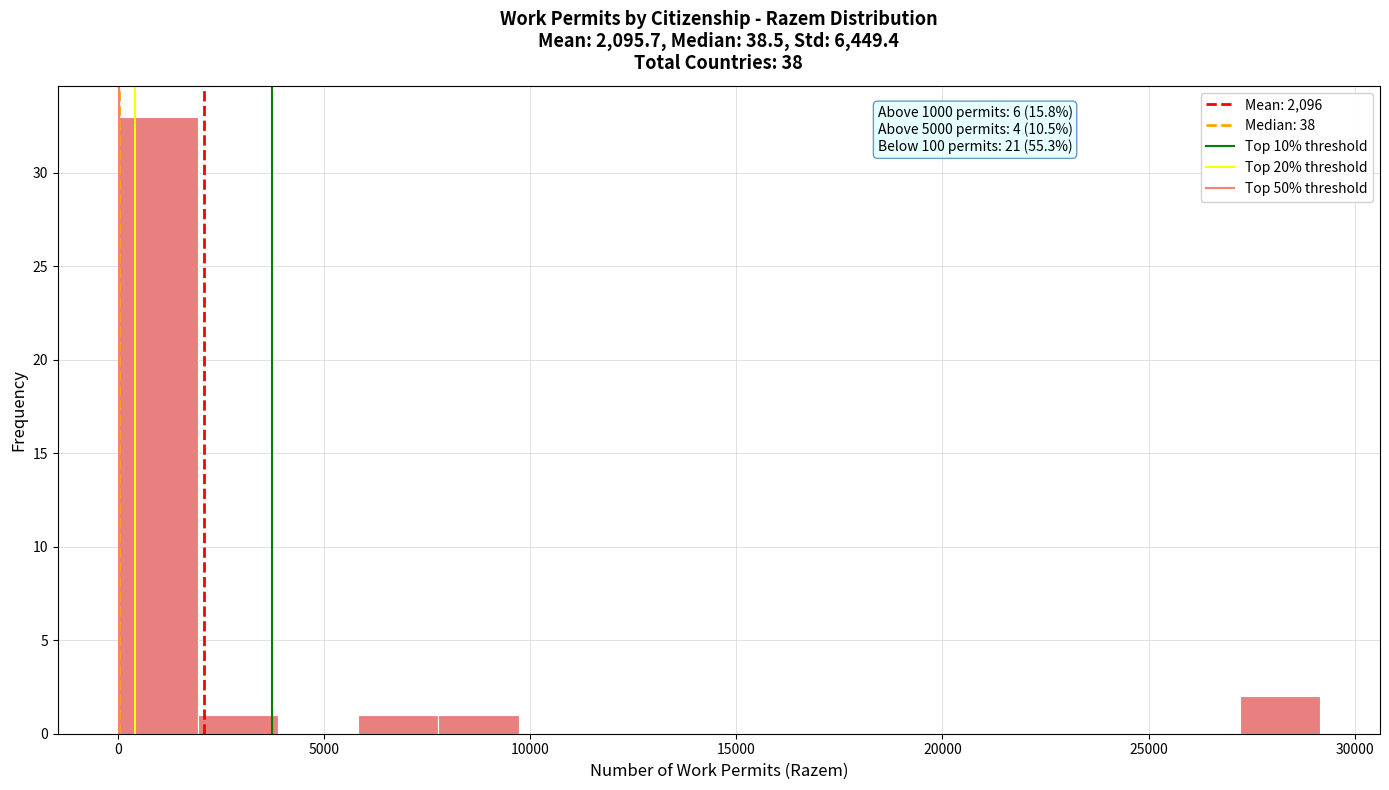

Read against the x-axis, roughly where is the centre of the tallest bar?

1000